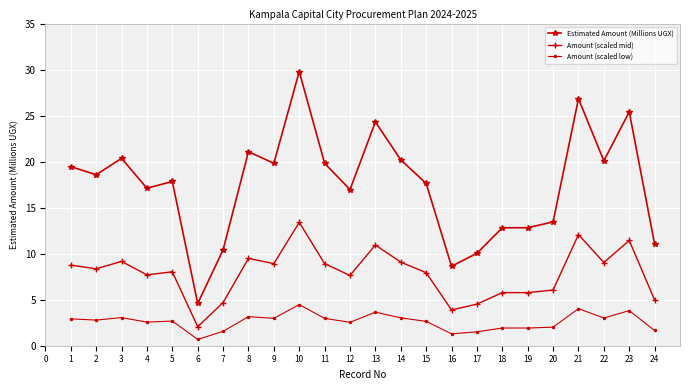

How many categories are shown in the chart?

24